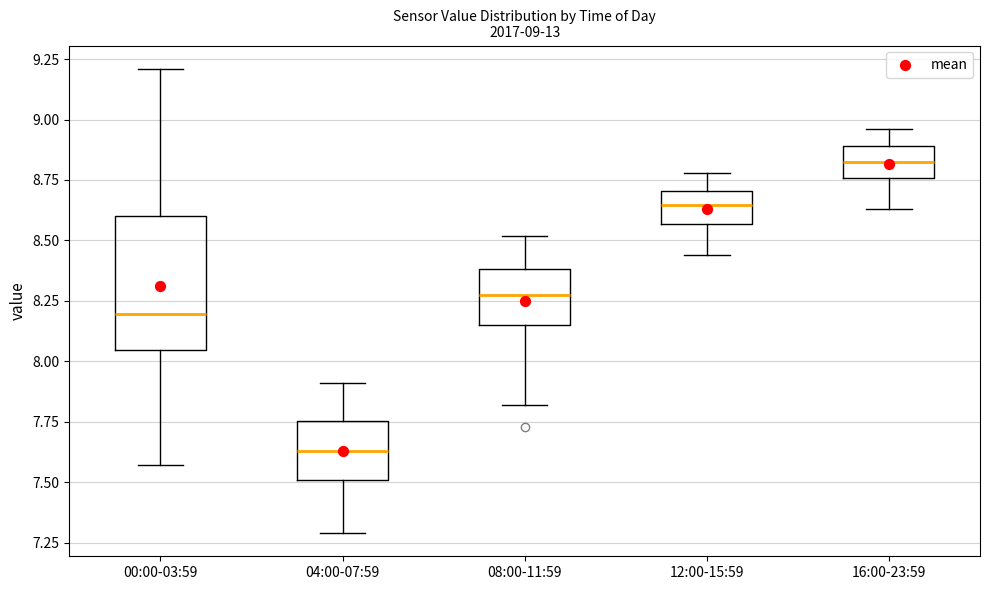

Comparing the boxes themselves (not the whiskers), which one is the tallest?

00:00-03:59